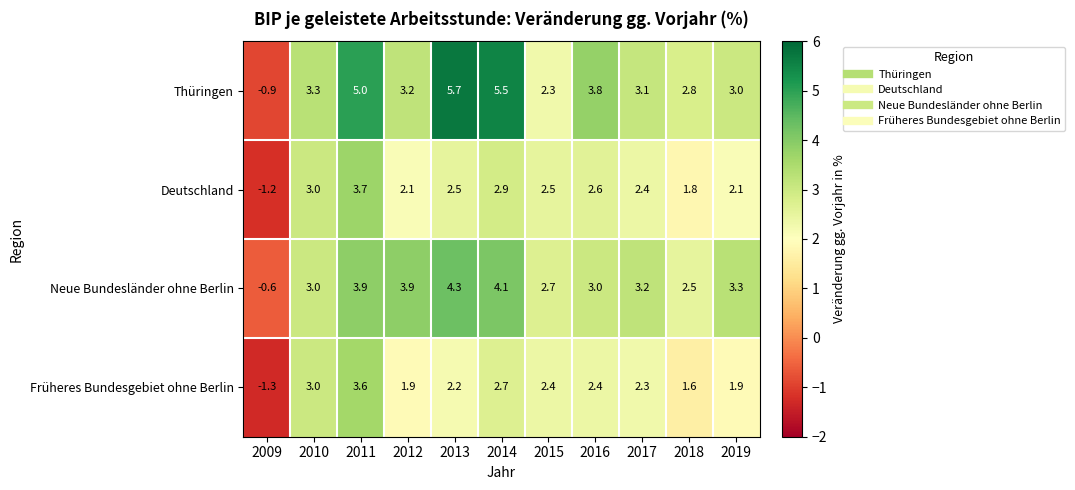

What value does the Früheres Bundesgebiet ohne Berlin series have at 2017?

2.3